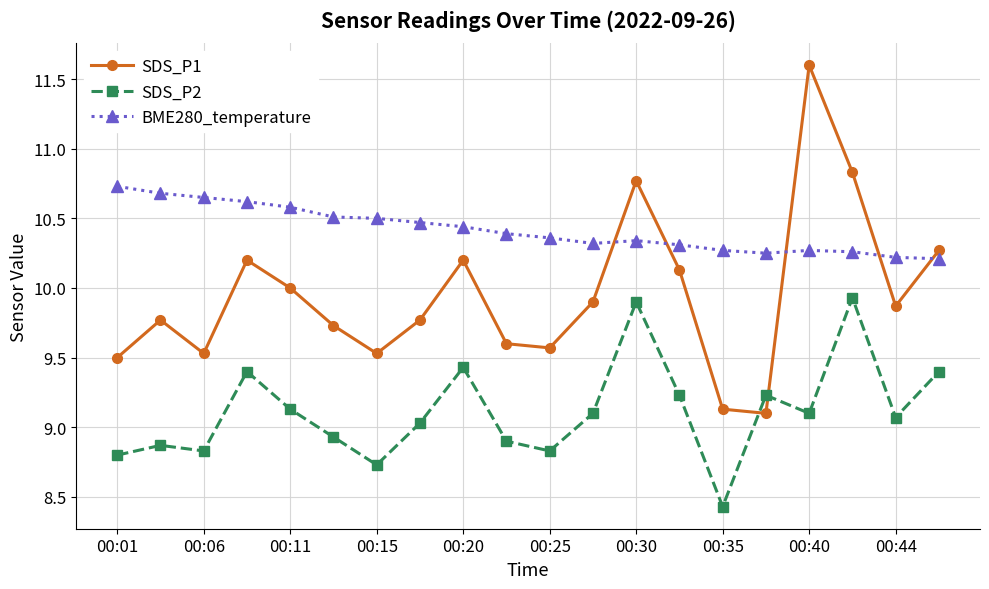

Which series has the largest total across all categories?

BME280_temperature